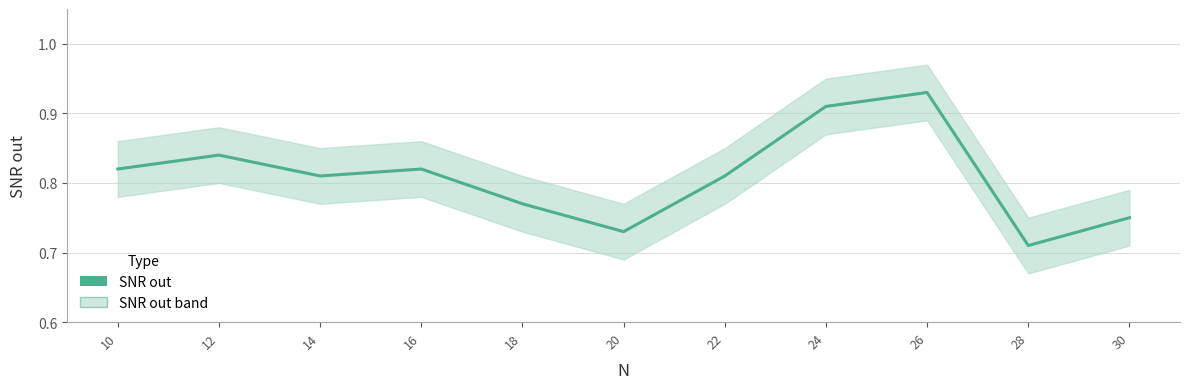

Where is the first local maximum?

12